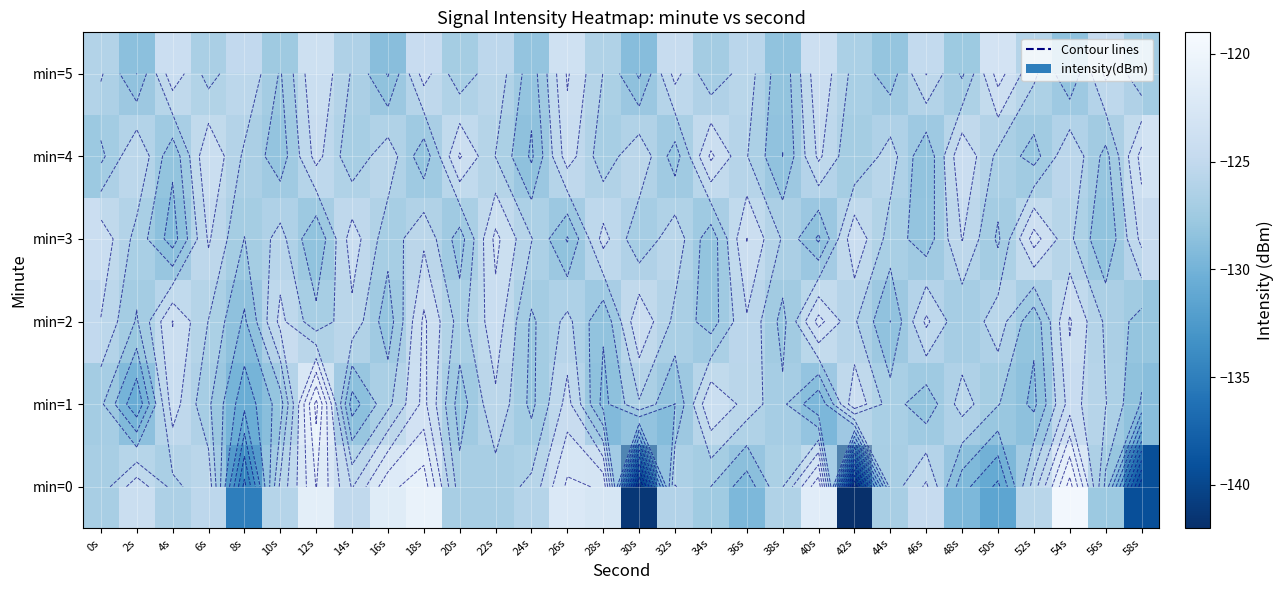

What is the highest value of the min=5 series?

-123.3